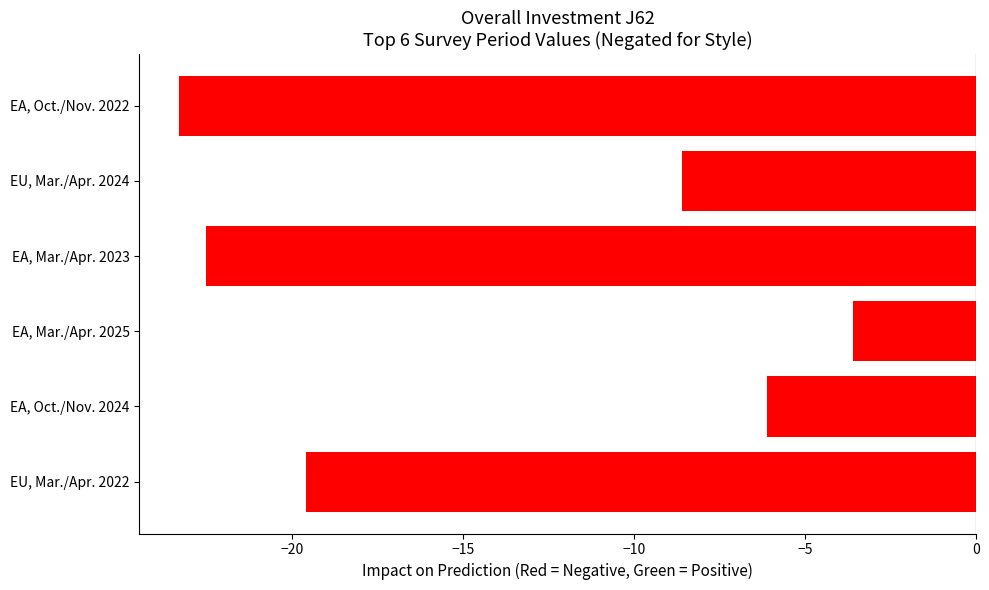

Between EA, Oct./Nov. 2022 and EU, Mar./Apr. 2024, which is larger?

EU, Mar./Apr. 2024